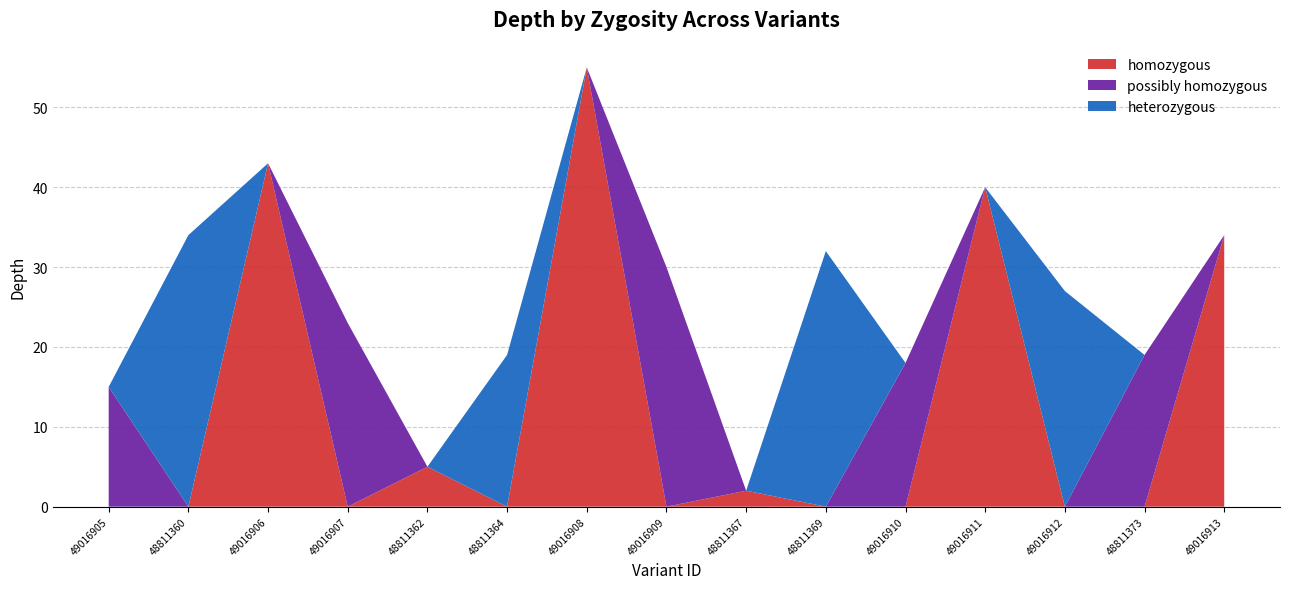

Reading right to left, what are all the values shown in this chart?

homozygous: 49016913=34	48811373=0	49016912=0	49016911=40	49016910=0	48811369=0	48811367=2	49016909=0	49016908=55	48811364=0	48811362=5	49016907=0	49016906=43	48811360=0	49016905=0
possibly homozygous: 49016913=0	48811373=19	49016912=0	49016911=0	49016910=18	48811369=0	48811367=0	49016909=30	49016908=0	48811364=0	48811362=0	49016907=23	49016906=0	48811360=0	49016905=15
heterozygous: 49016913=0	48811373=0	49016912=27	49016911=0	49016910=0	48811369=32	48811367=0	49016909=0	49016908=0	48811364=19	48811362=0	49016907=0	49016906=0	48811360=34	49016905=0